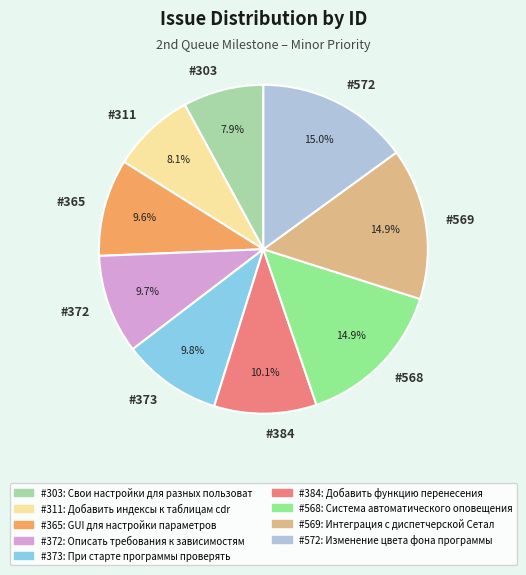

What is the ratio of the value at #373 to the value at #311?

1.2